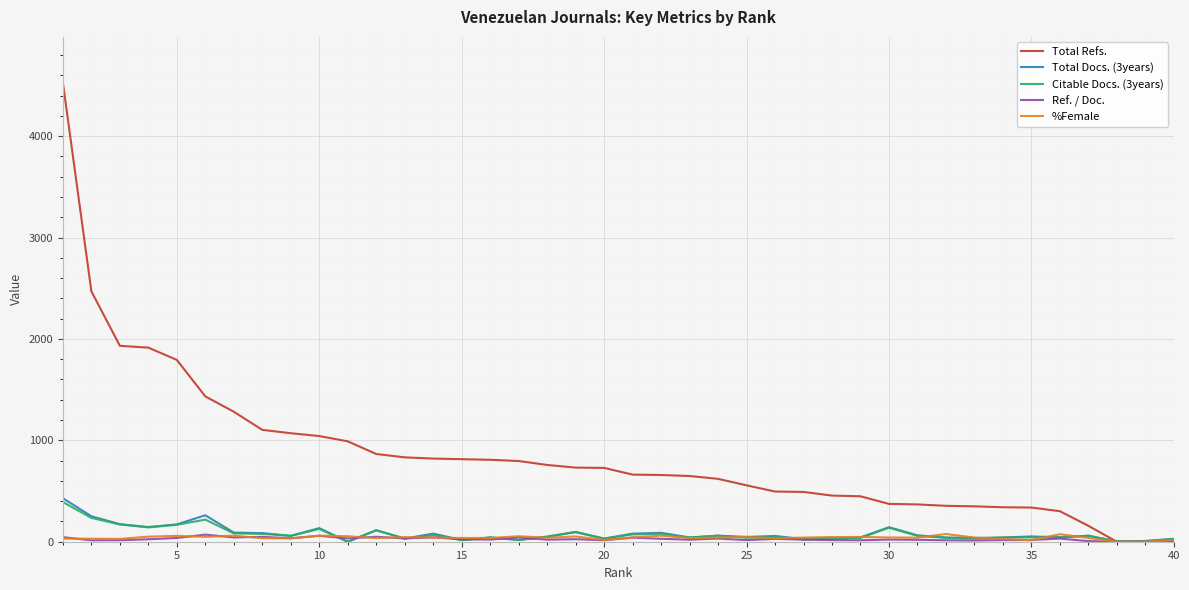

Which series has the largest range (max minus min)?

Total Refs.